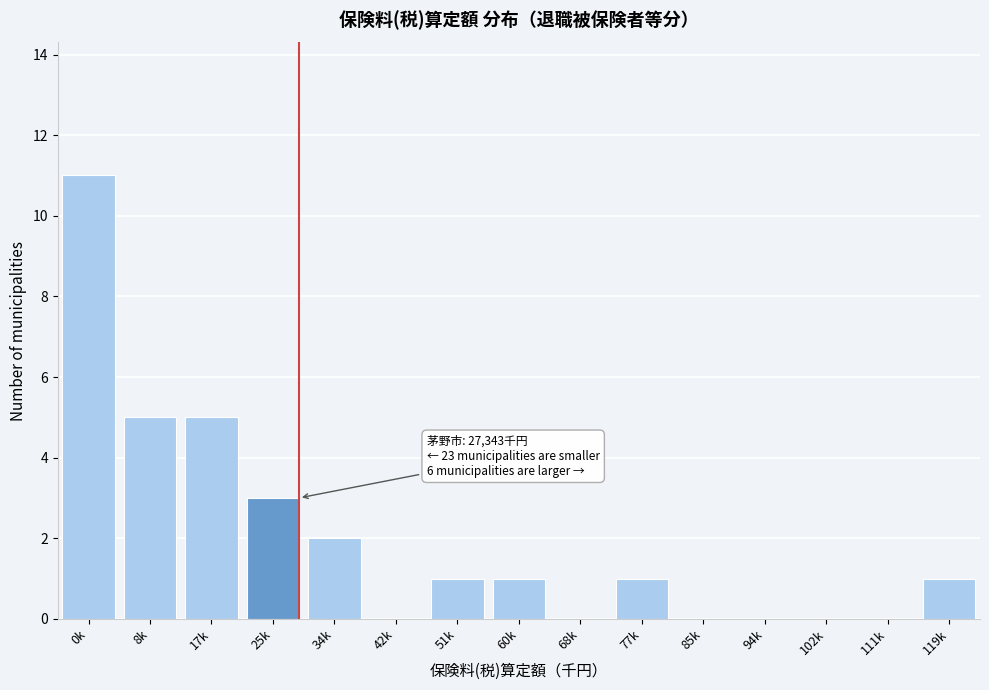

Reading left to right, list all the values displayed in this chart.

0k=11	8k=5	17k=5	25k=3	34k=2	42k=0	51k=1	60k=1	68k=0	77k=1	85k=0	94k=0	102k=0	111k=0	119k=1